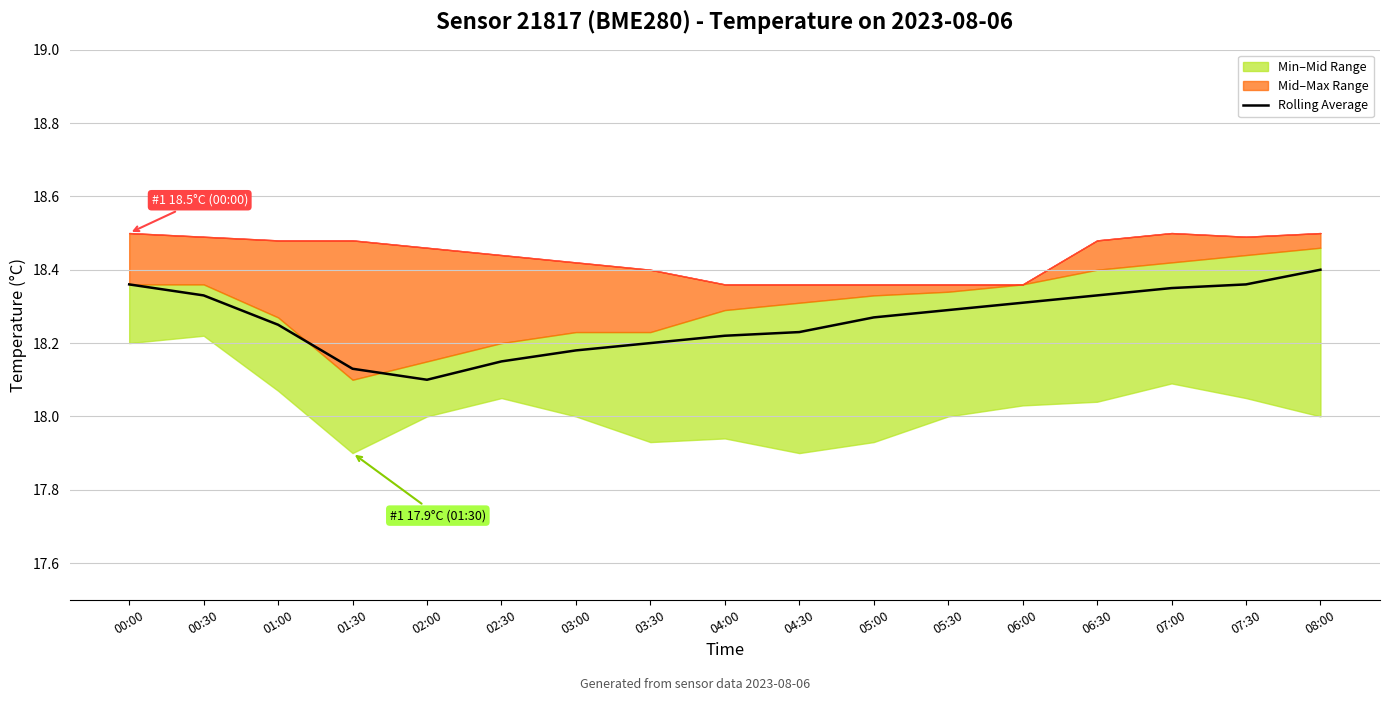

Which has a higher value, 05:30 or 05:00?

05:30